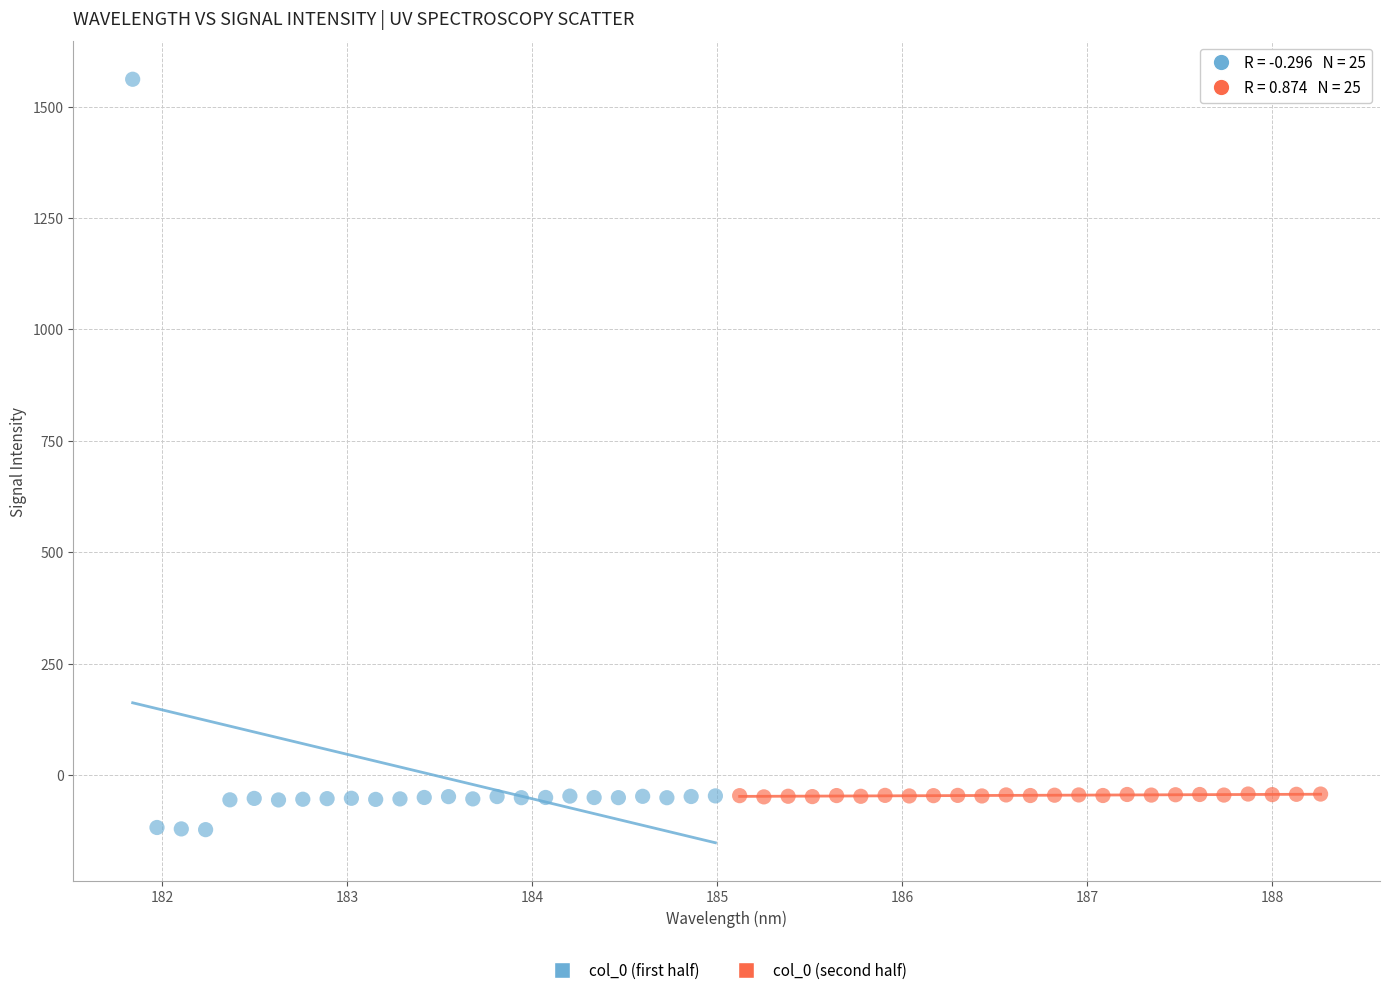

Which series reaches the maximum Y coordinate?

col_0 (first half)